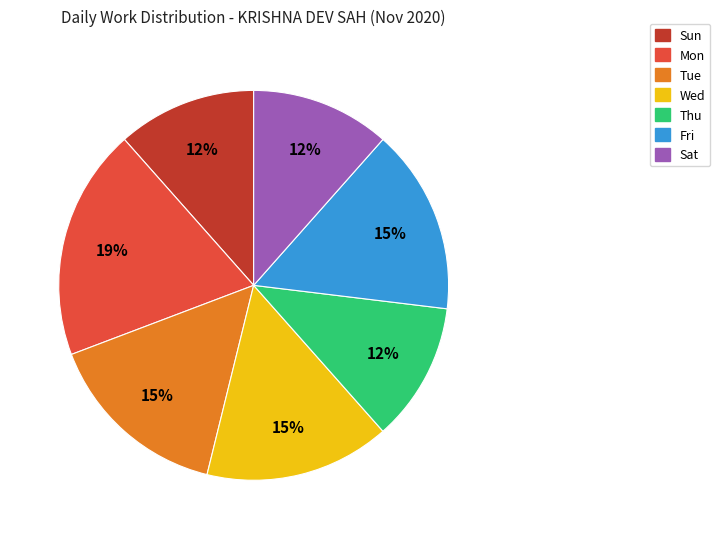

How many slices are in this pie chart?

7